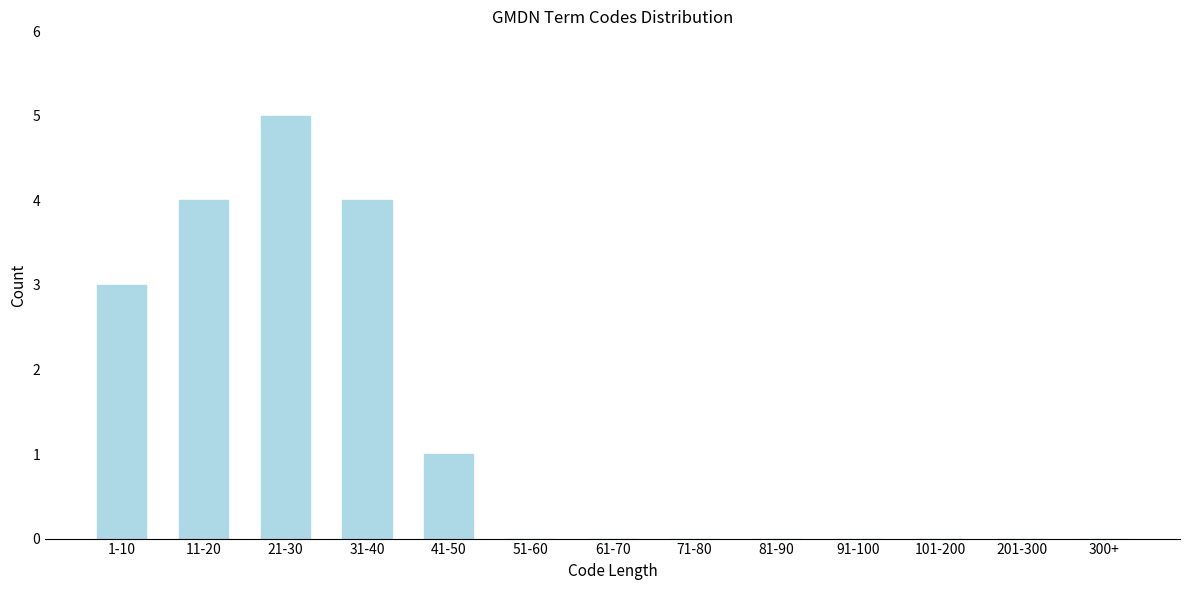

Reading left to right, list all the values displayed in this chart.

1-10=3	11-20=4	21-30=5	31-40=4	41-50=1	51-60=0	61-70=0	71-80=0	81-90=0	91-100=0	101-200=0	201-300=0	300+=0